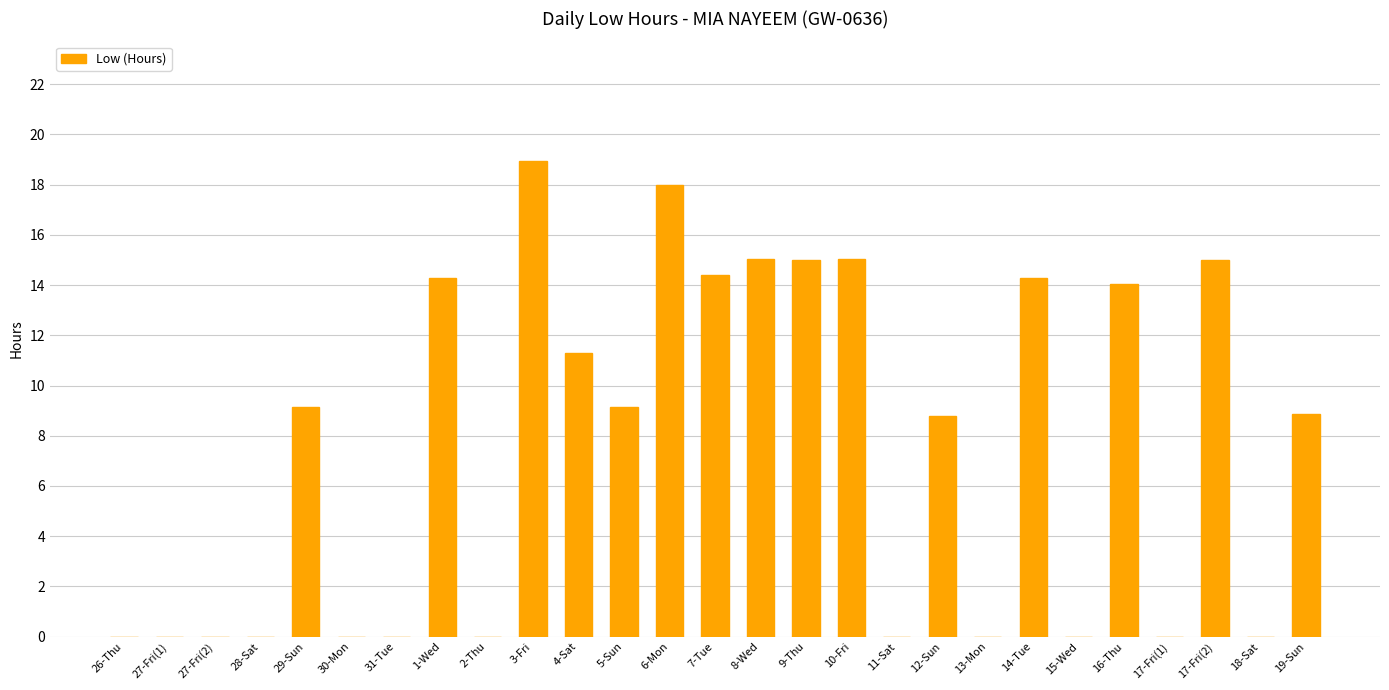

What is the sum of all values?

201.2